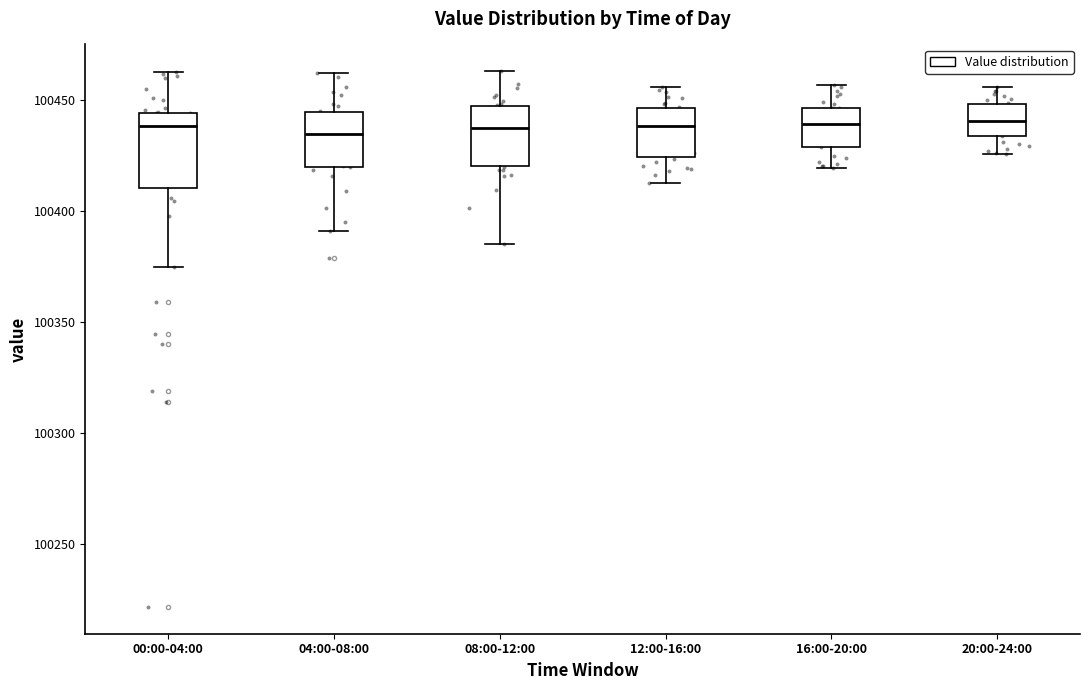

Reading left to right, read every box against the y-axis: the position of its median line, the range the box covers, and the ends of its whiskers. The values are not printed on the chart, so give them approximately, as read against the axis.

00:00-04:00: median 100440, box 100410 to 100445, whiskers 100375 to 100465
04:00-08:00: median 100435, box 100420 to 100445, whiskers 100390 to 100460
08:00-12:00: median 100435, box 100420 to 100445, whiskers 100385 to 100465
12:00-16:00: median 100440, box 100425 to 100445, whiskers 100410 to 100455
16:00-20:00: median 100440, box 100430 to 100445, whiskers 100420 to 100455
20:00-24:00: median 100440, box 100435 to 100450, whiskers 100425 to 100455